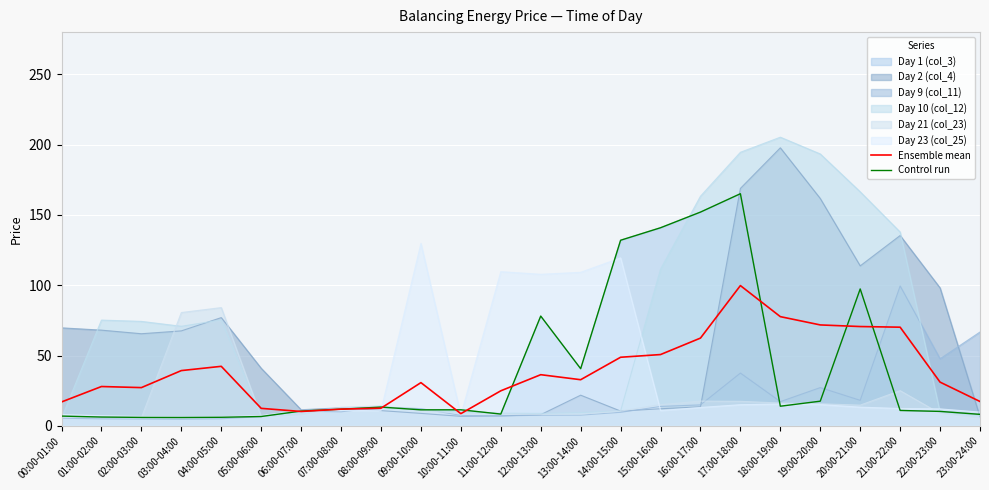

What is the difference between the maximum and second lowest values in the Ensemble mean series?

89.5